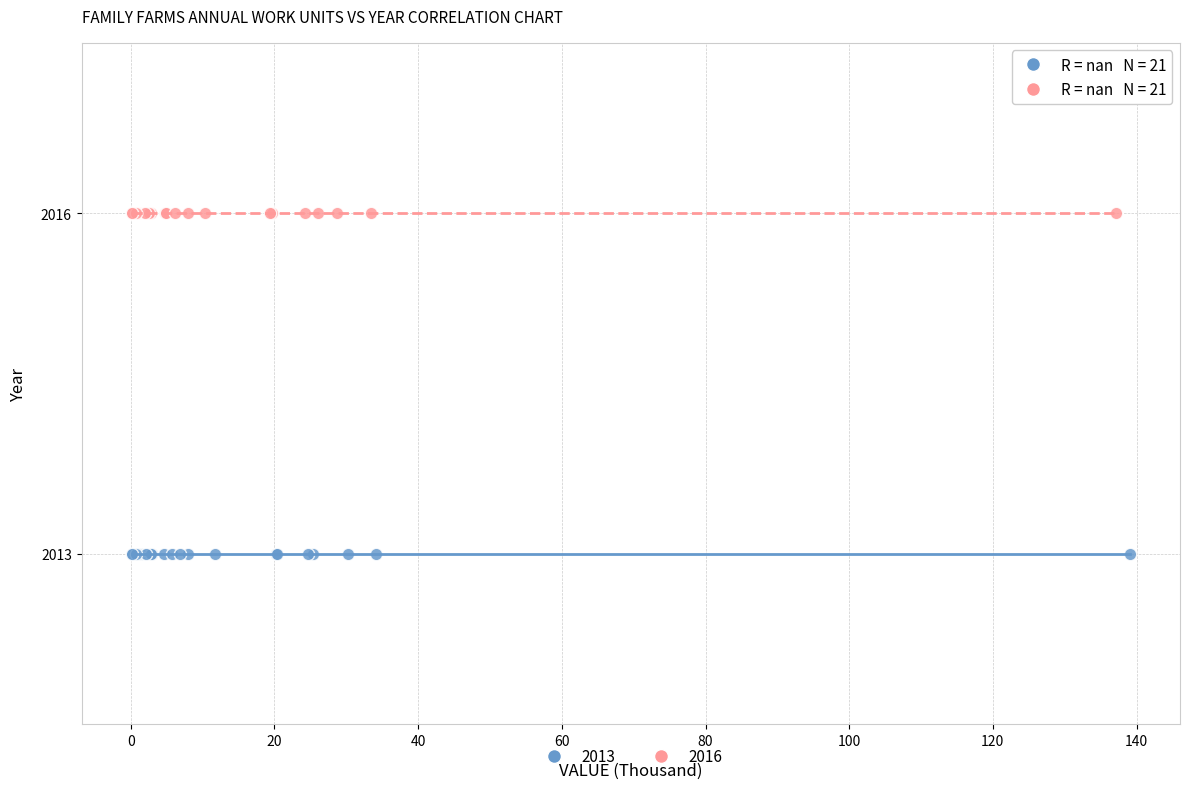

What are all the series names shown in the legend?

2013, 2016